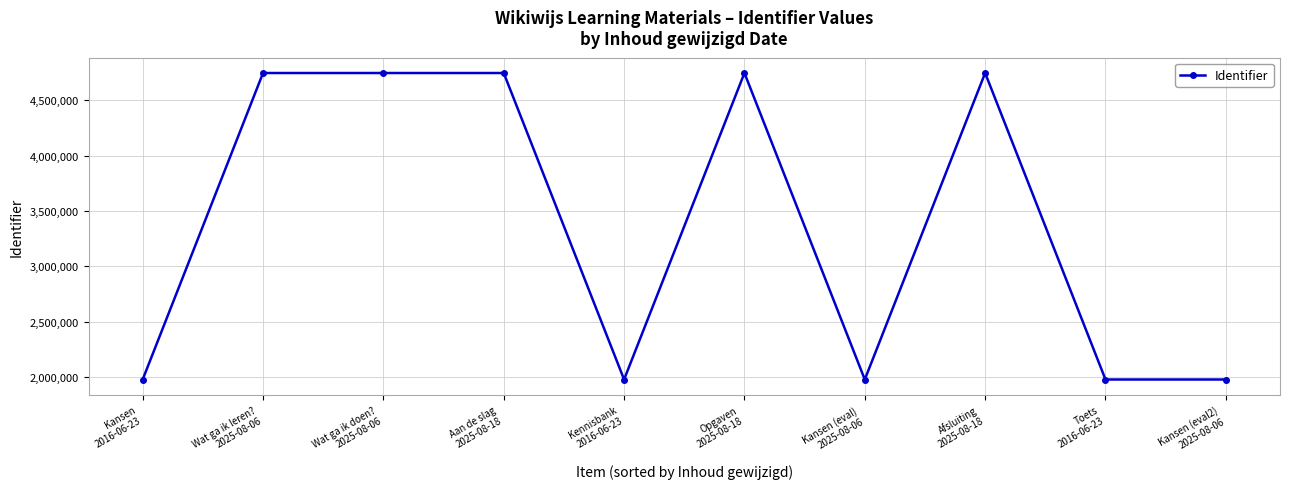

How many data points are less than 4745004?

5